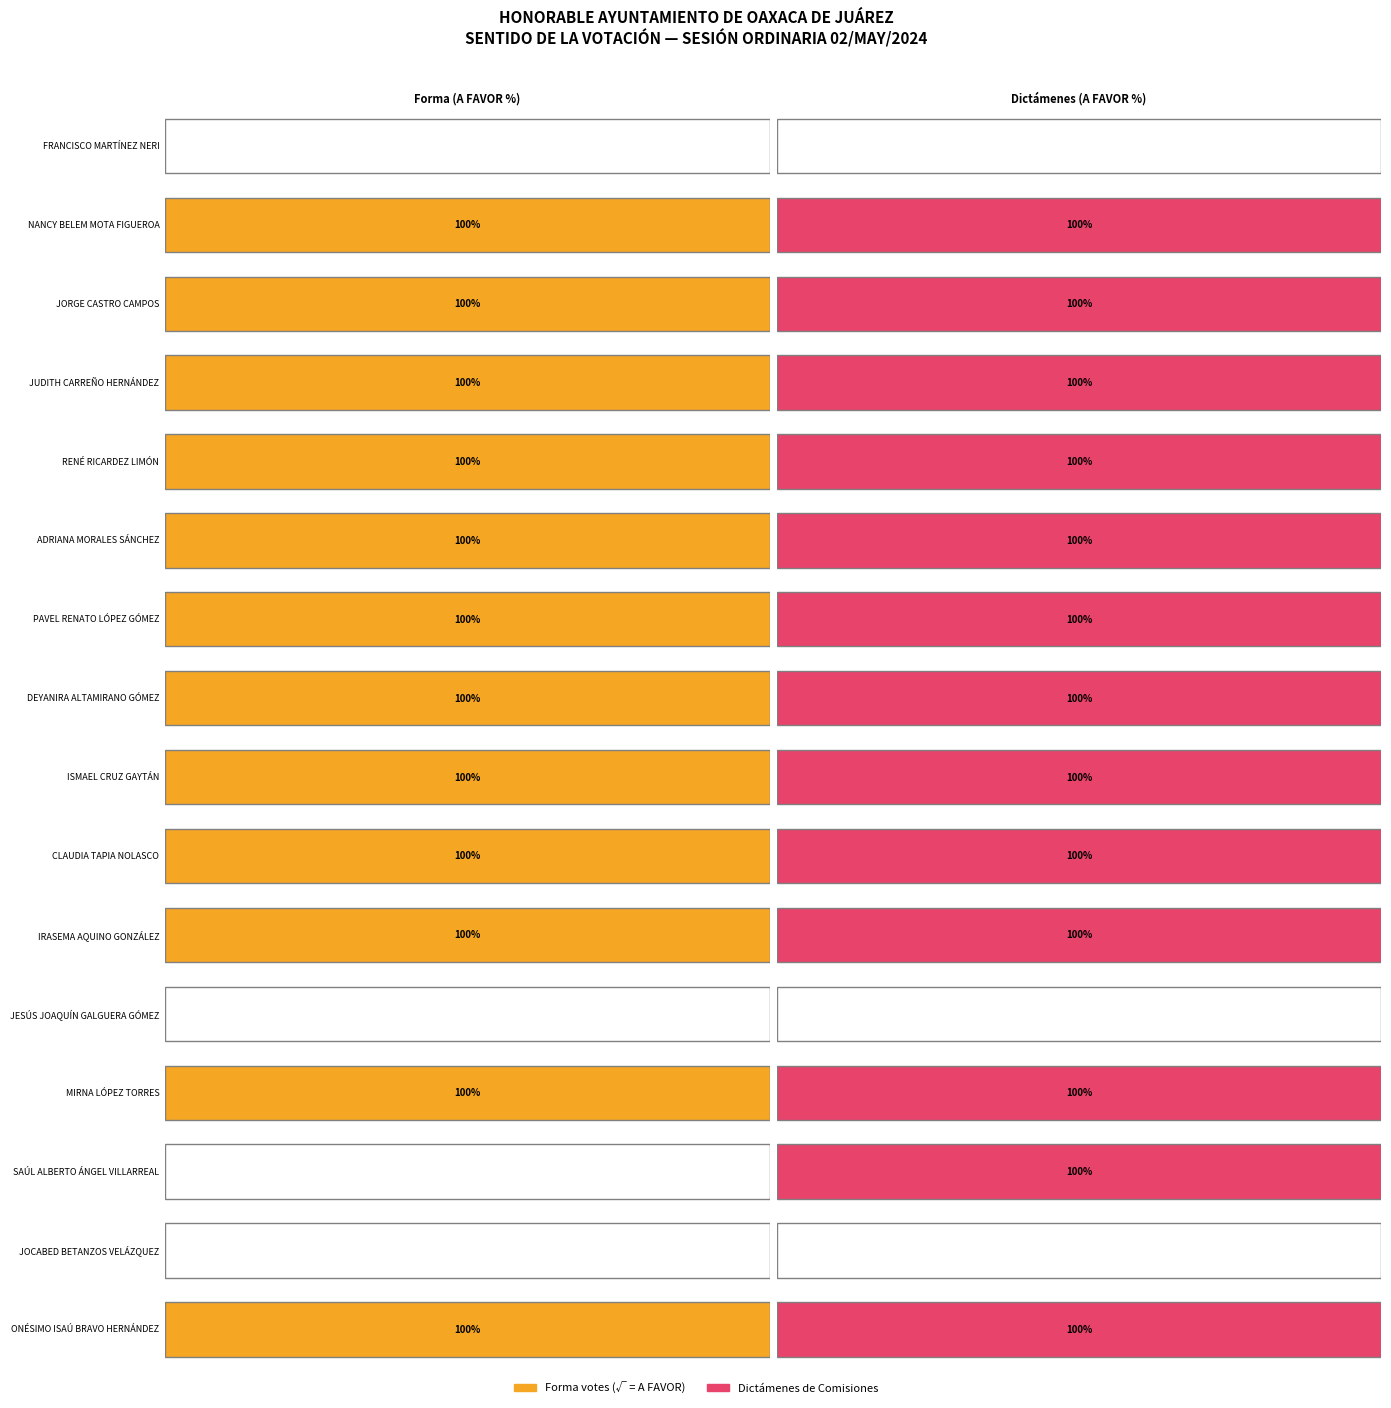

At which category is the sum across all series the highest?

C. NANCY BELEM MOTA FIGUEROA